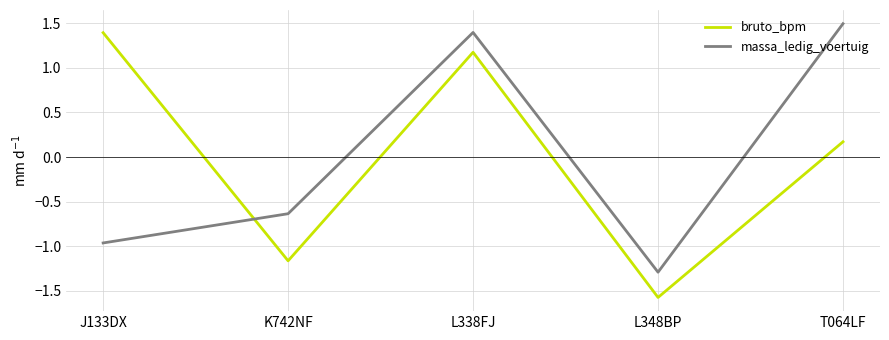

The value of massa_ledig_voertuig at T064LF is 2.3. True or false?

False